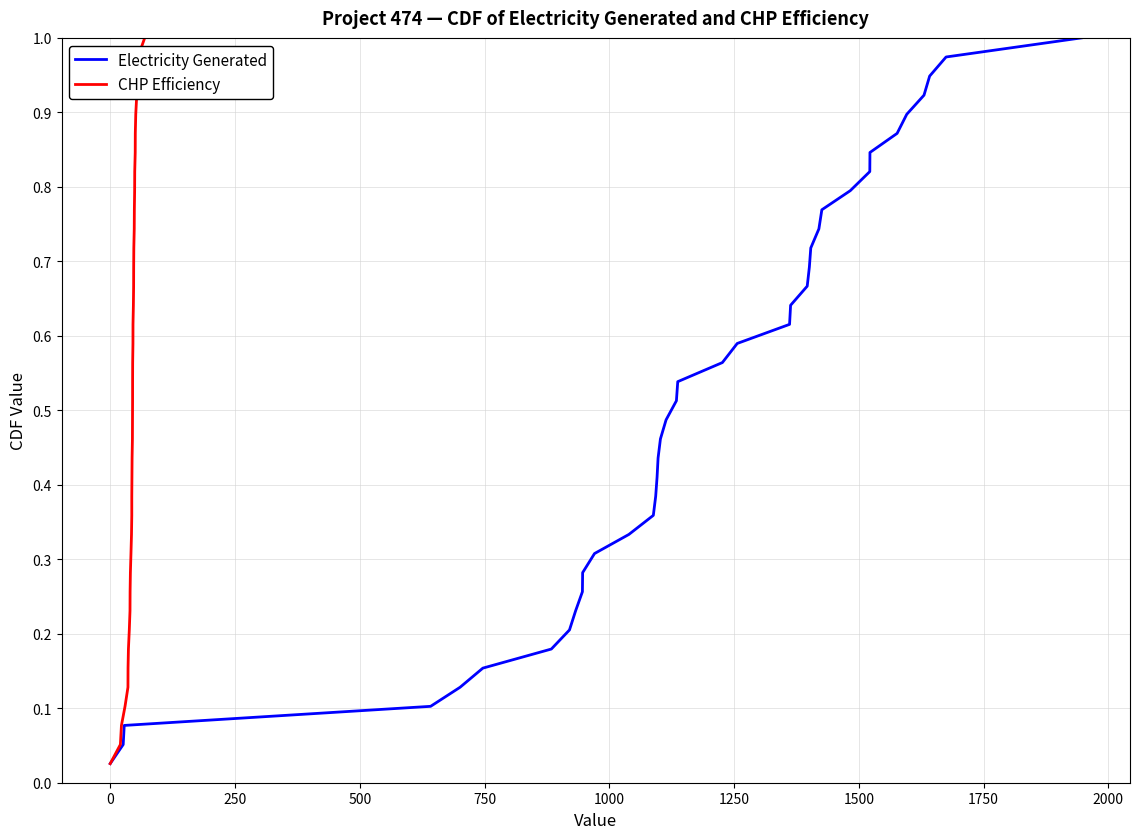

What are all the series names shown in the legend?

Electricity Generated, CHP Efficiency